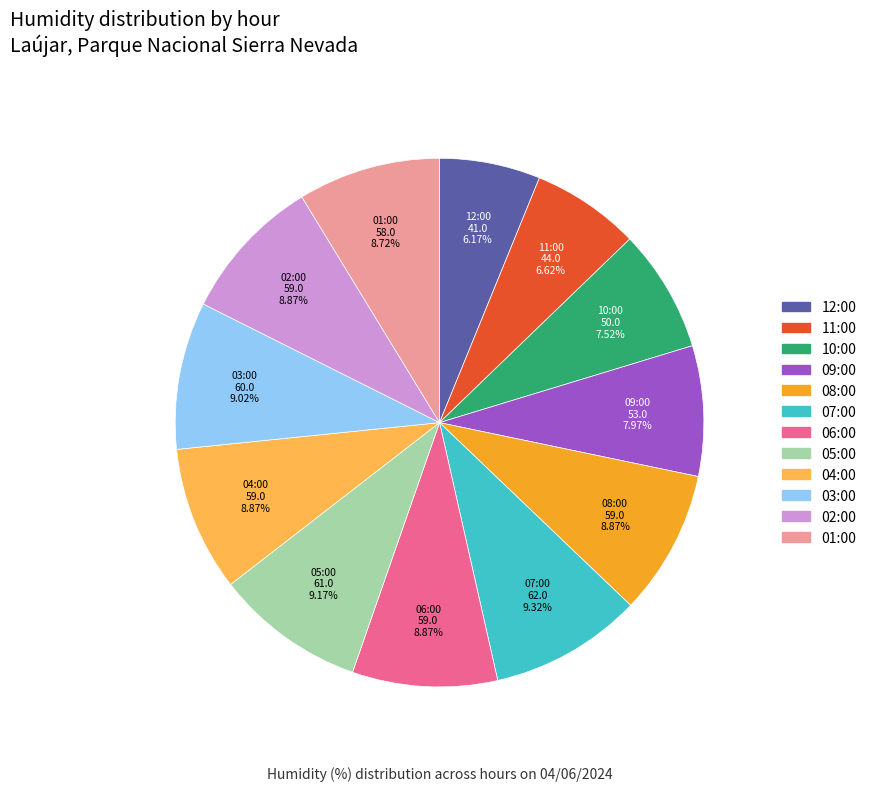

Does 12:00 account for over 50% of the chart?

No